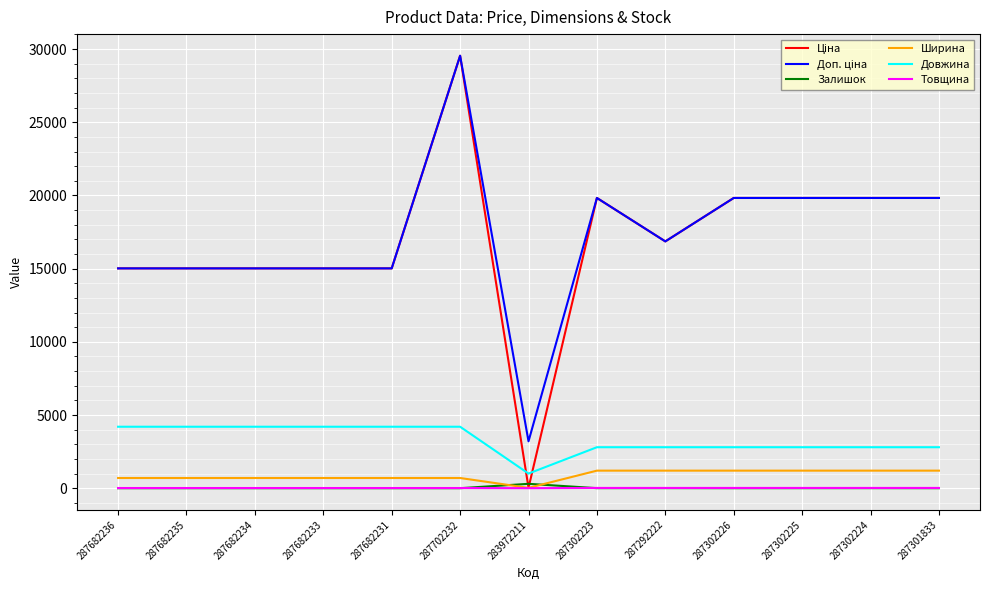

True or false: Товщина and Довжина intersect in this chart.

False